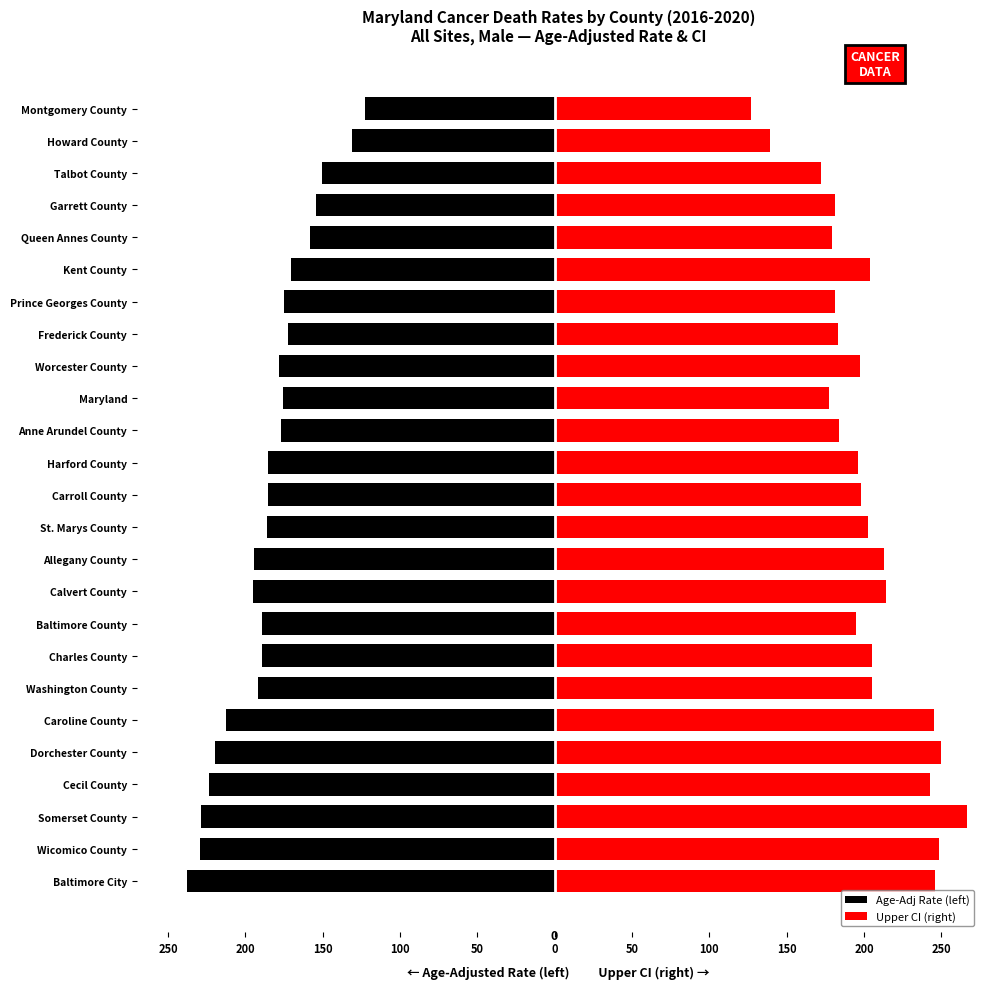

What is the value of the Upper CI (right) bar at the 21st from the left?

179.5